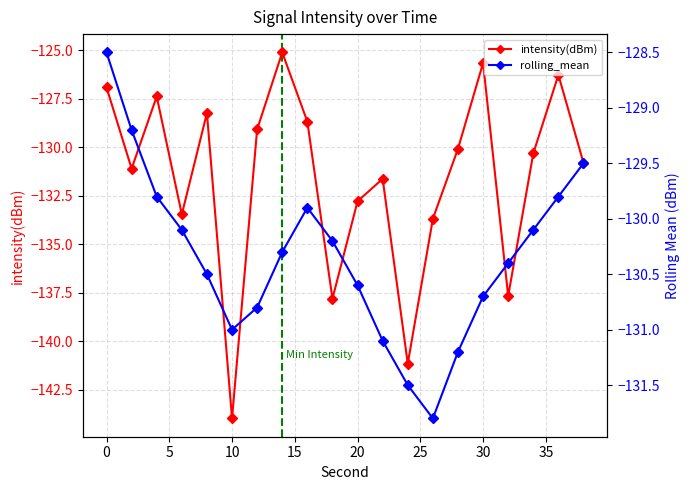

Which series has the largest total across all categories?

rolling_mean